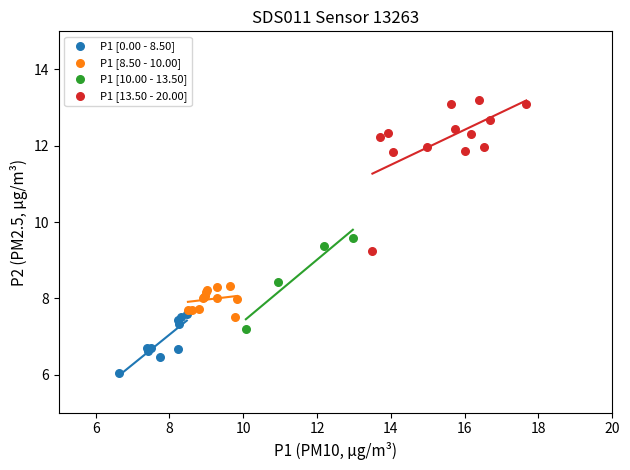

Which series reaches the maximum Y coordinate?

P1 [13.50 - 20.00]